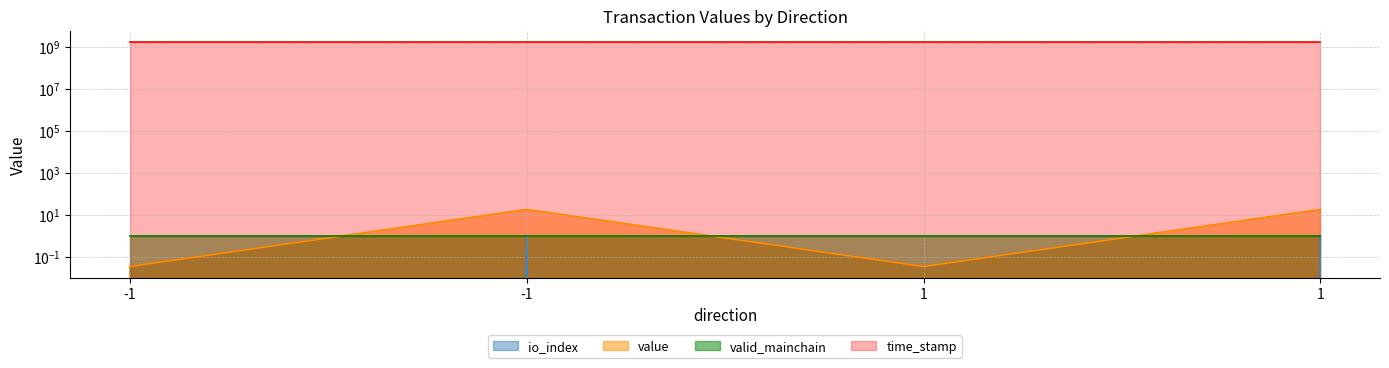

What is the sum of all io_index values?

35.2